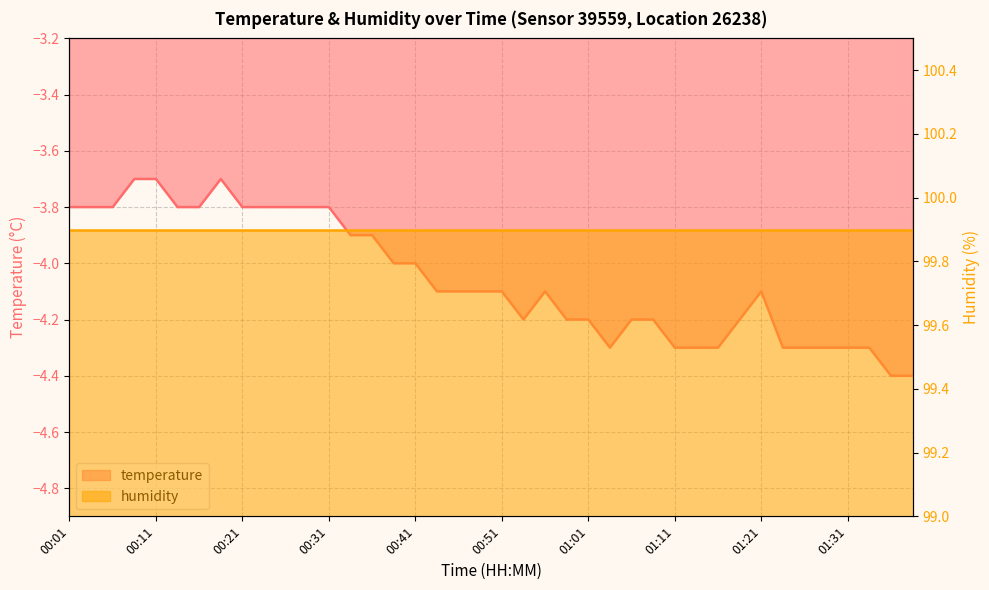

Reading left to right, what are all the values shown in this chart?

-3.8	-3.8	-3.8	-3.7	-3.7	-3.8	-3.8	-3.7	-3.8	-3.8	-3.8	-3.8	-3.8	-3.9	-3.9	-4.0	-4.0	-4.1	-4.1	-4.1	-4.1	-4.2	-4.1	-4.2	-4.2	-4.3	-4.2	-4.2	-4.3	-4.3	-4.3	-4.2	-4.1	-4.3	-4.3	-4.3	-4.3	-4.3	-4.4	-4.4